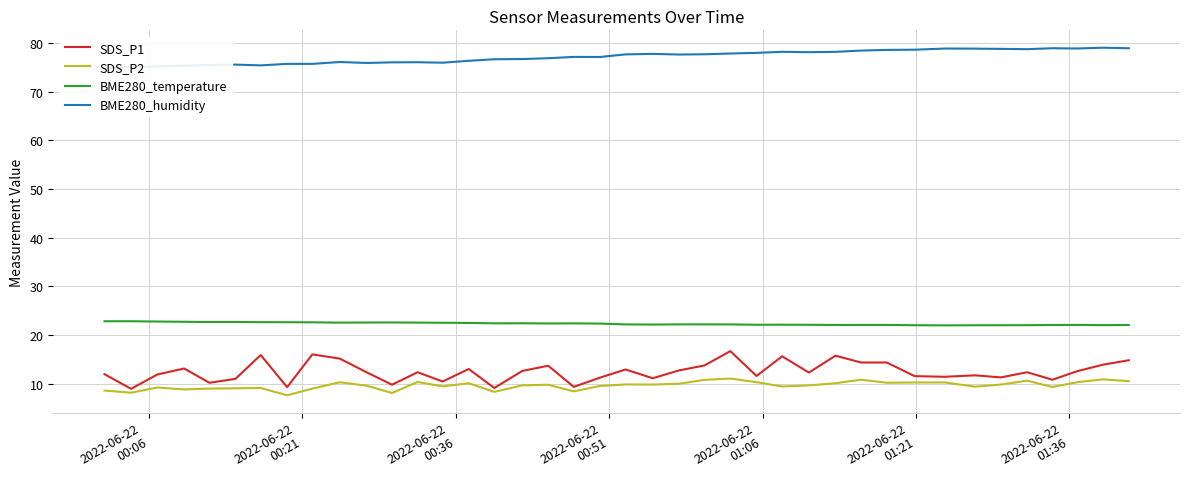

True or false: BME280_temperature and SDS_P1 cross at least once.

False